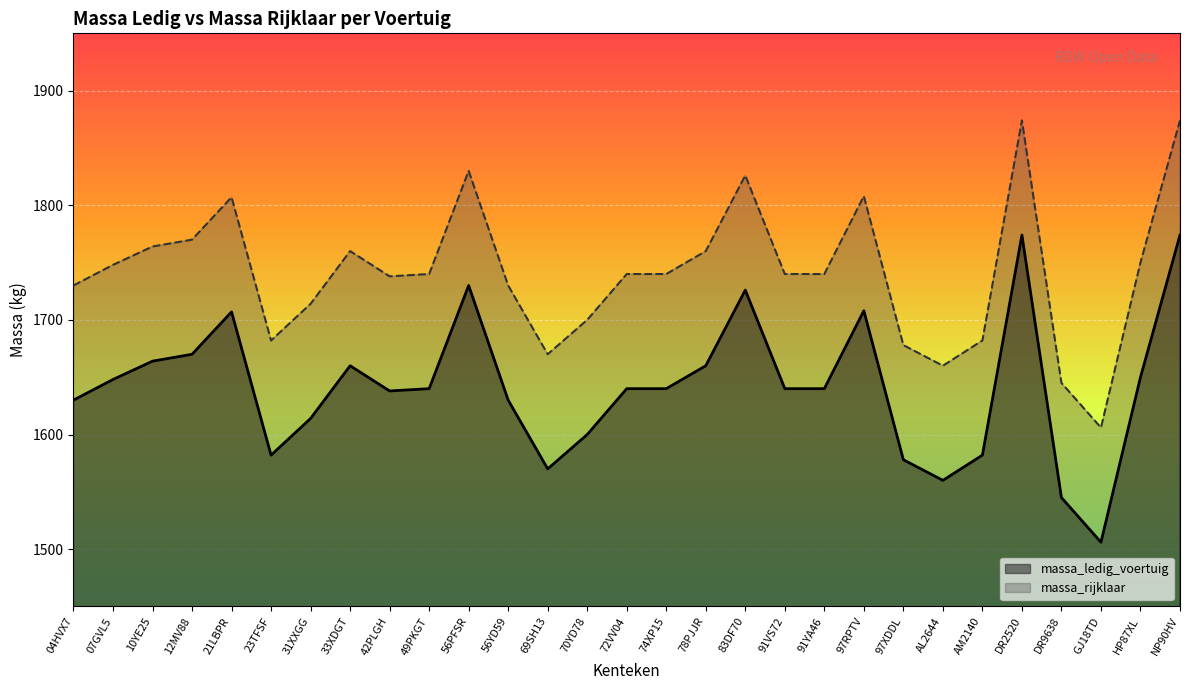

At 97RPTV, list the series in order from smallest to largest.

massa_ledig_voertuig, massa_rijklaar